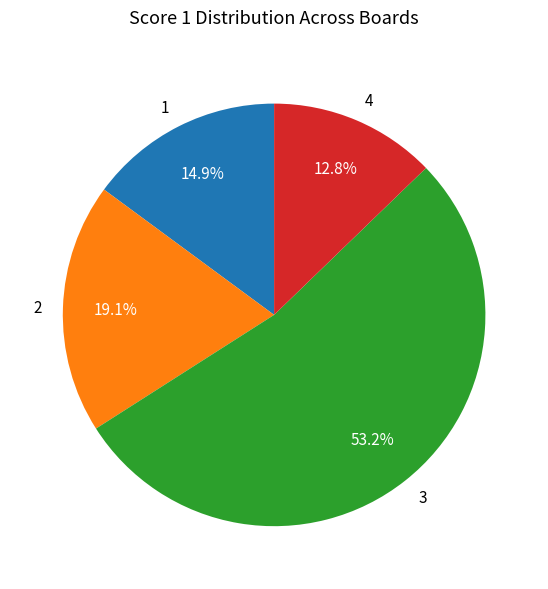

How many segments does this pie chart have?

4